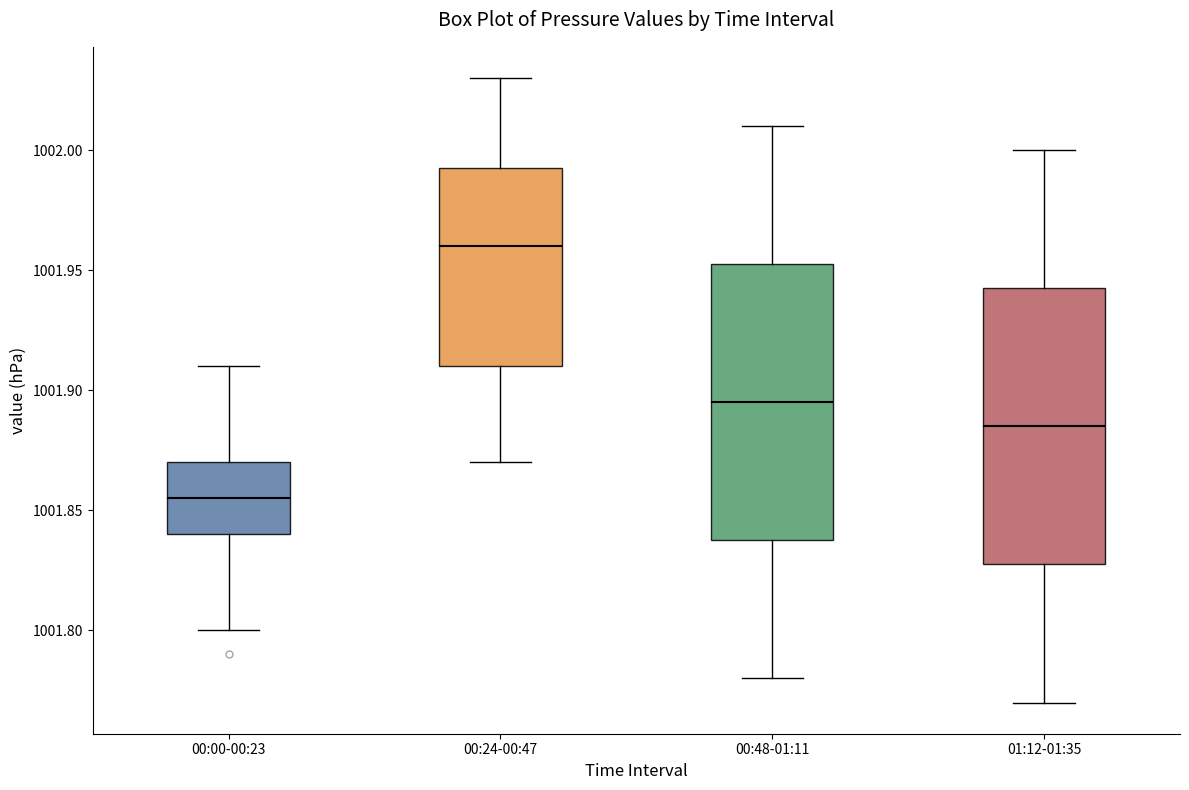

Which box's median line is the highest?

00:24-00:47